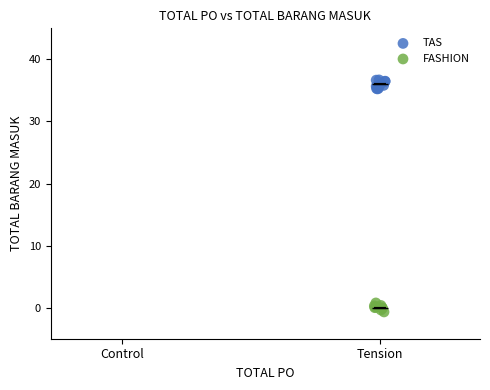

Which series contains the lowest Y value?

FASHION